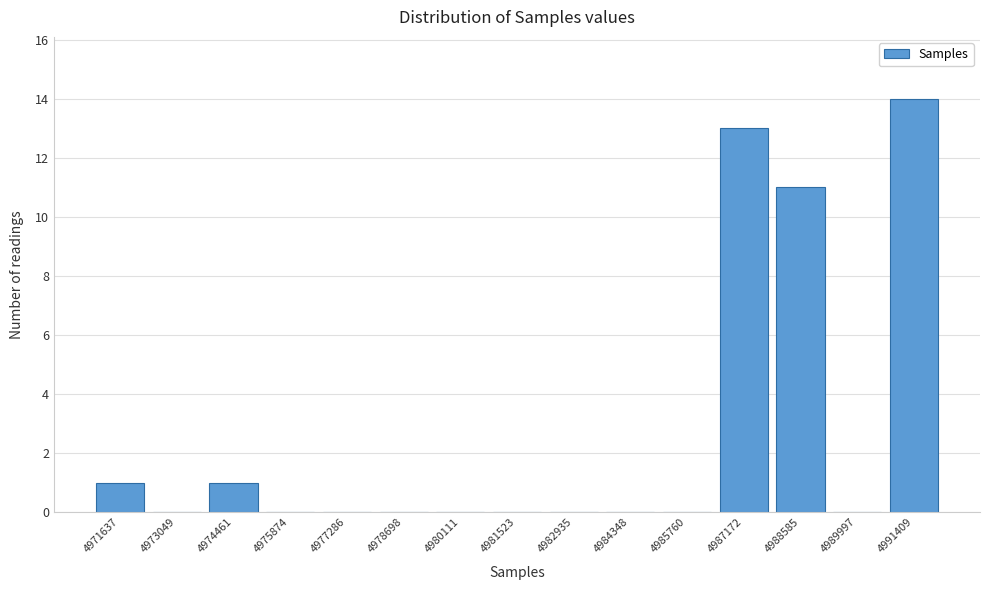

Reading left to right, list all the values displayed in this chart.

4971637=1	4973049=0	4974461=1	4975874=0	4977286=0	4978698=0	4980111=0	4981523=0	4982935=0	4984348=0	4985760=0	4987172=13	4988585=11	4989997=0	4991409=14